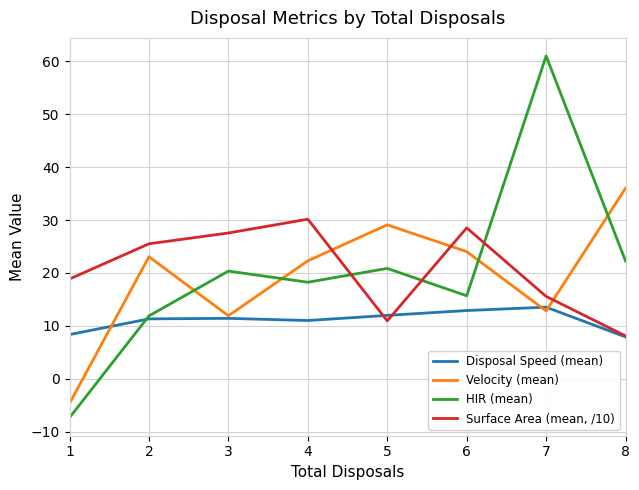

At how many categories does at least one series exceed 52?

1